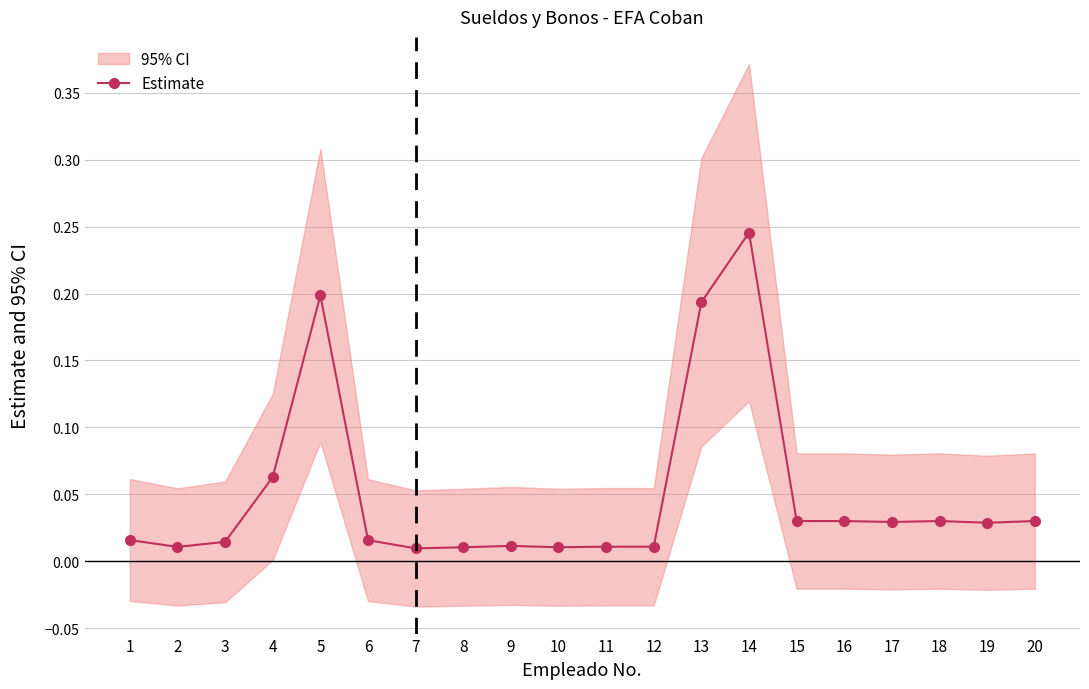

Where is the data nearest to the value 0?

7